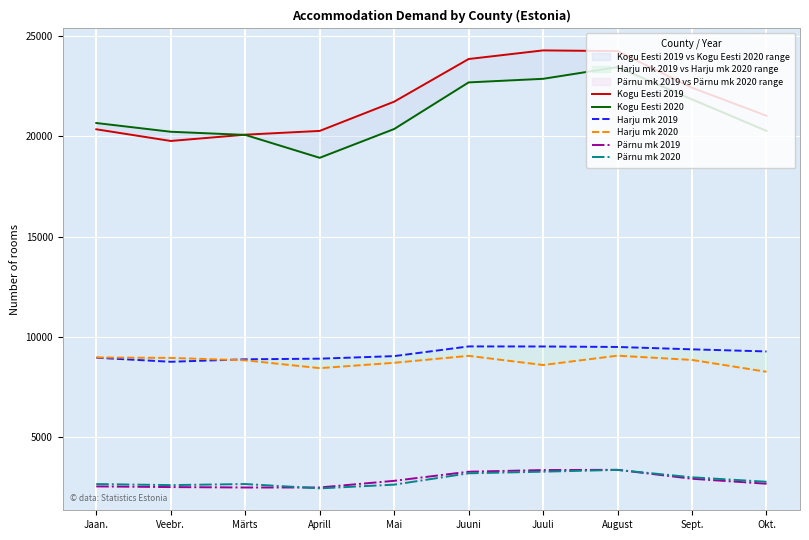

Rank the series at Jaan. from lowest to highest value.

Pärnu mk 2019, Pärnu mk 2020, Harju mk 2019, Harju mk 2020, Kogu Eesti 2019, Kogu Eesti 2020